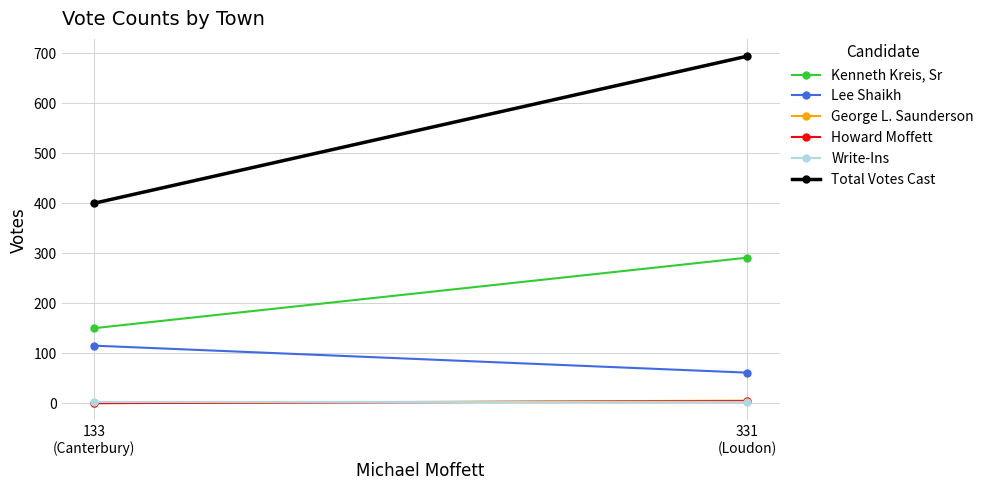

What is the sum of the Lee Shaikh values at 331
(Loudon) and 133
(Canterbury)?

176